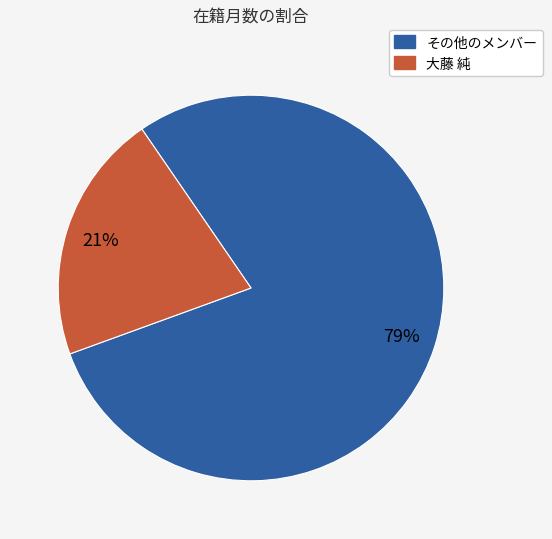

Is there any slice that represents more than half of the pie?

Yes